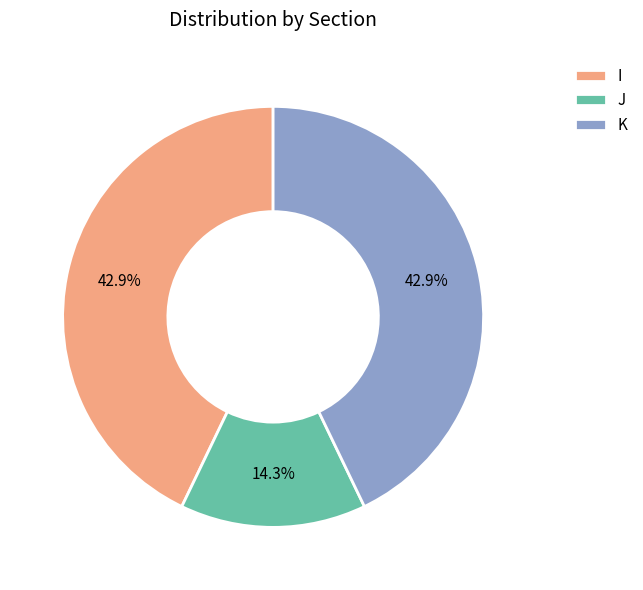

The I slice represents 43% of the pie. True or false?

True